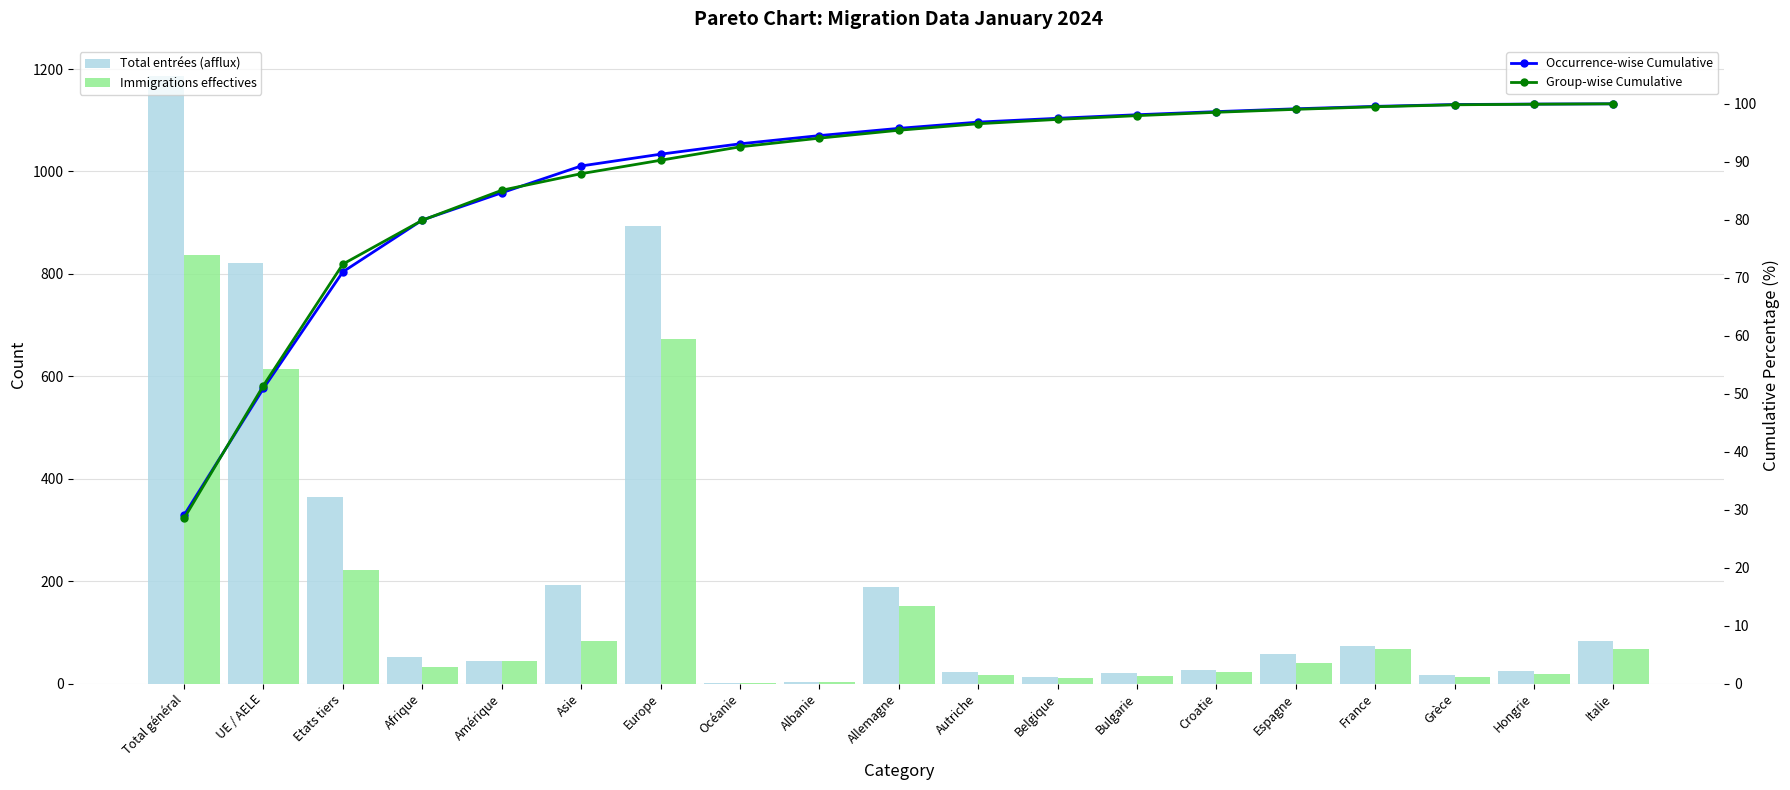

How many values in the Immigrations effectives series exceed 40?

9